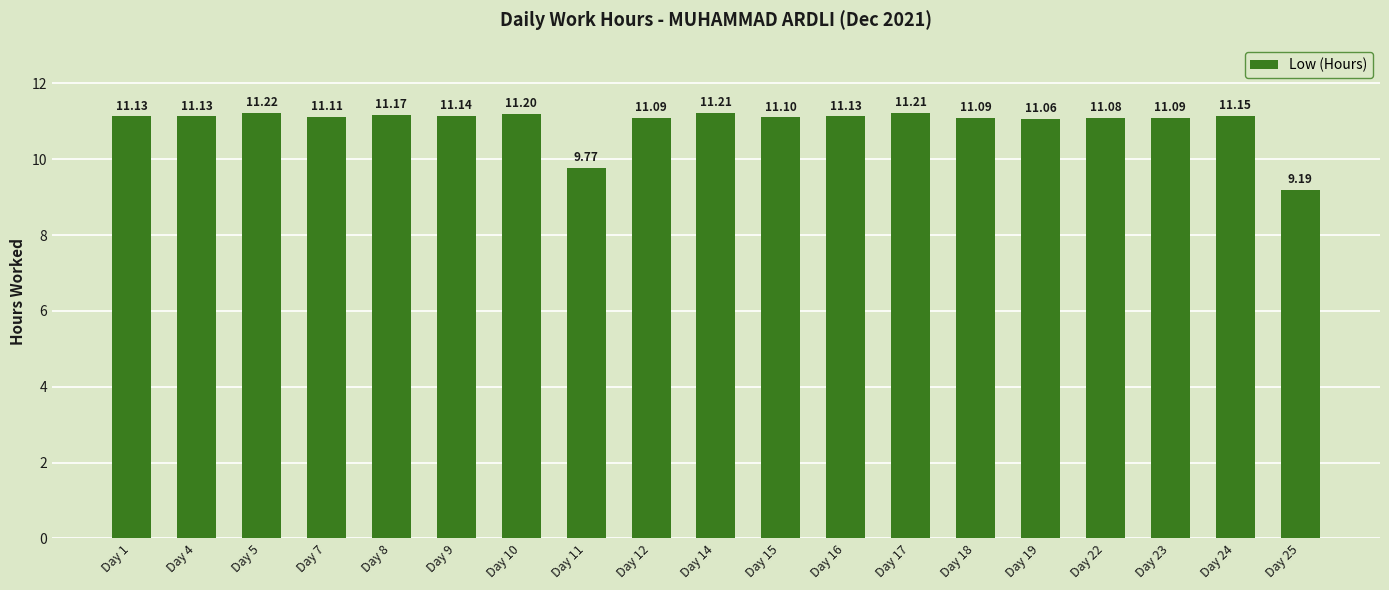

What is the maximum value shown in the chart?

11.2